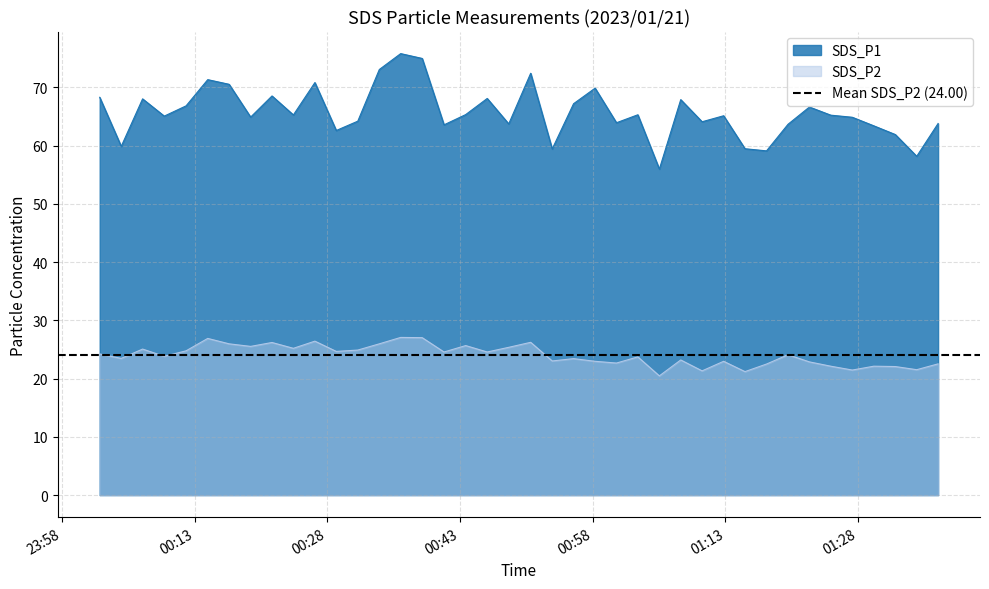

True or false: SDS_P2 and SDS_P1 cross at least once.

False